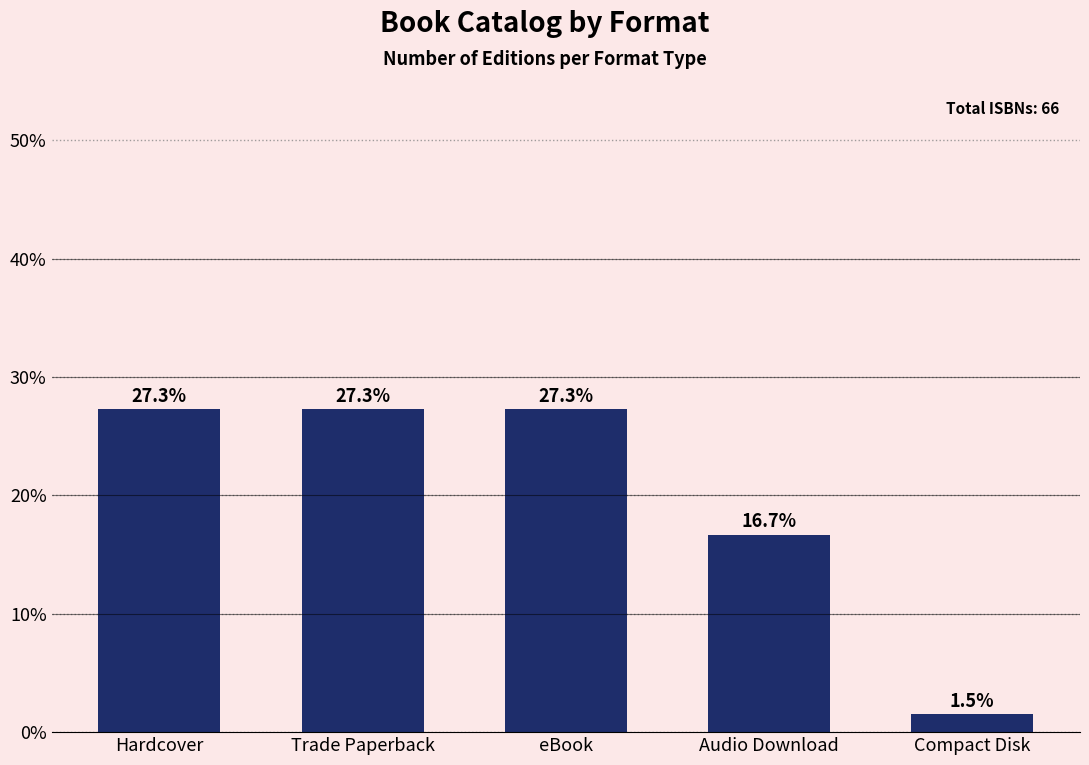

Count the number of data series in this chart.

1